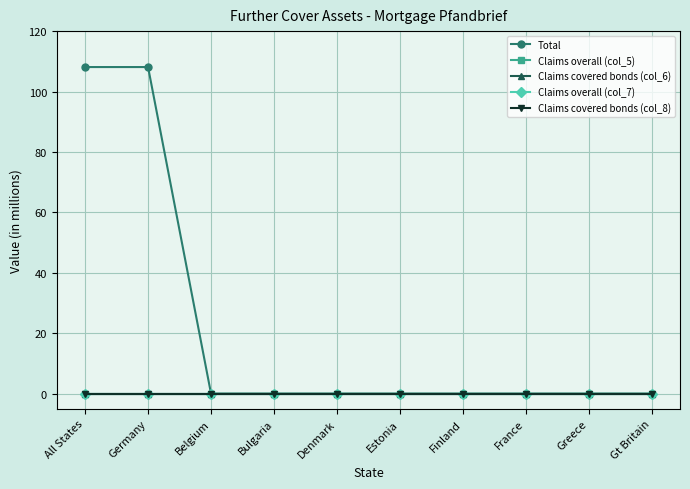

Does the chart have visible grid lines?

Yes